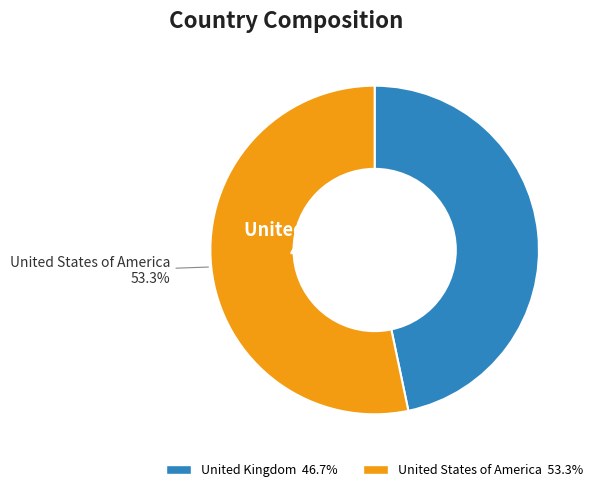

Approximately how many times larger is the value at United States of America compared to United Kingdom?

1.1